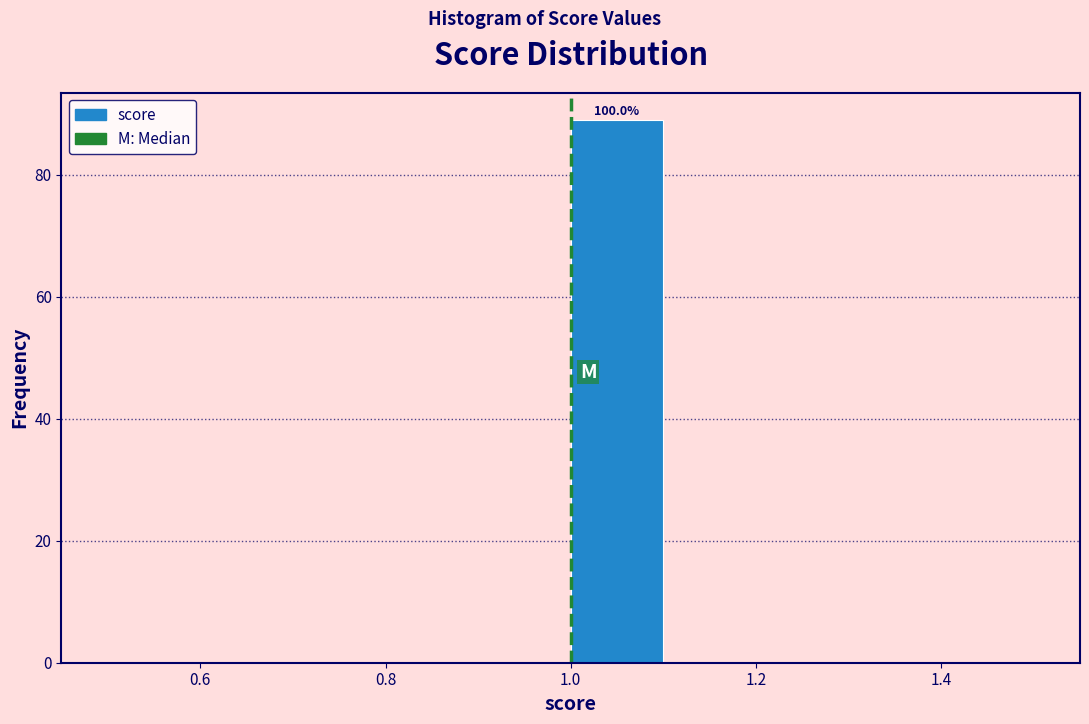

Which range on the x-axis has the tallest bar?

1.0 to 1.1